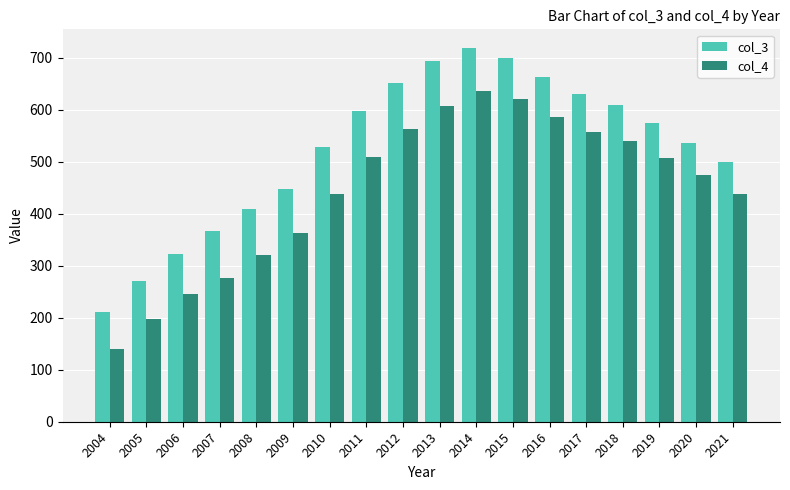

What is the maximum value for col_4?

636